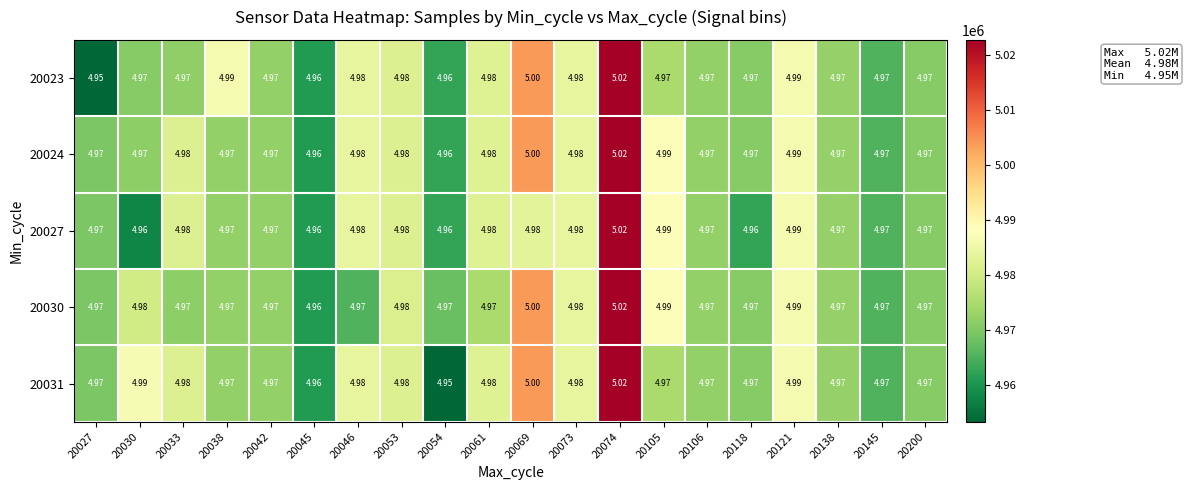

Reading right to left, list all the values displayed in this chart.

20023: 20200=5	20145=5	20138=5	20121=5	20118=5	20106=5	20105=5	20074=5	20073=5	20069=5	20061=5	20054=5	20053=5	20046=5	20045=5	20042=5	20038=5	20033=5	20030=5	20027=5
20024: 20200=5	20145=5	20138=5	20121=5	20118=5	20106=5	20105=5	20074=5	20073=5	20069=5	20061=5	20054=5	20053=5	20046=5	20045=5	20042=5	20038=5	20033=5	20030=5	20027=5
20027: 20200=5	20145=5	20138=5	20121=5	20118=5	20106=5	20105=5	20074=5	20073=5	20069=5	20061=5	20054=5	20053=5	20046=5	20045=5	20042=5	20038=5	20033=5	20030=5	20027=5
20030: 20200=5	20145=5	20138=5	20121=5	20118=5	20106=5	20105=5	20074=5	20073=5	20069=5	20061=5	20054=5	20053=5	20046=5	20045=5	20042=5	20038=5	20033=5	20030=5	20027=5
20031: 20200=5	20145=5	20138=5	20121=5	20118=5	20106=5	20105=5	20074=5	20073=5	20069=5	20061=5	20054=5	20053=5	20046=5	20045=5	20042=5	20038=5	20033=5	20030=5	20027=5